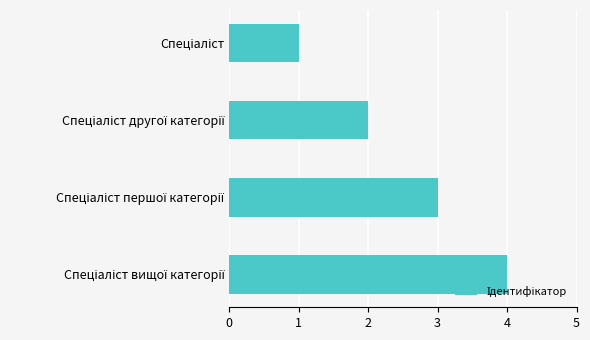

What is the greatest value displayed?

4